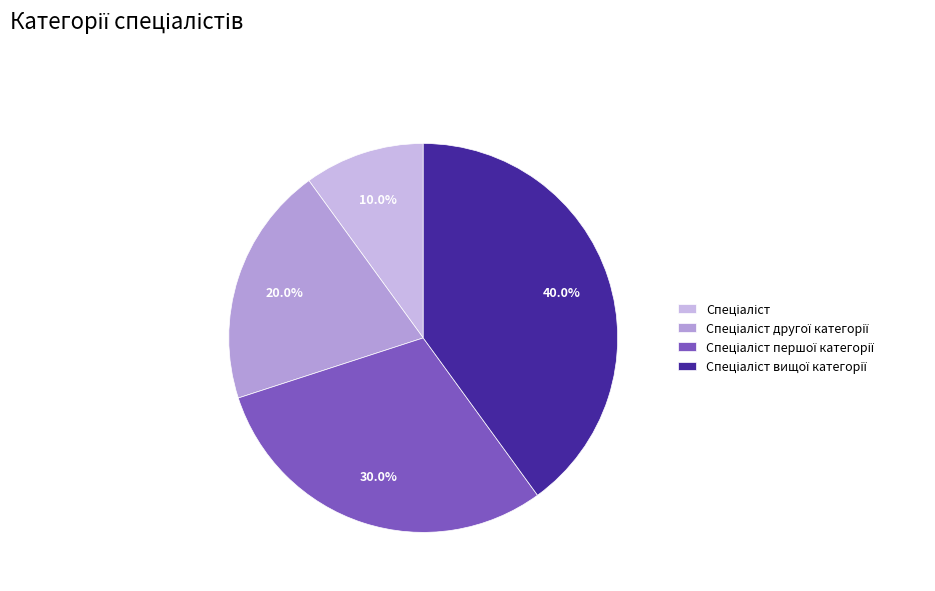

True or false: Спеціаліст вищої категорії accounts for 26% of the total.

False